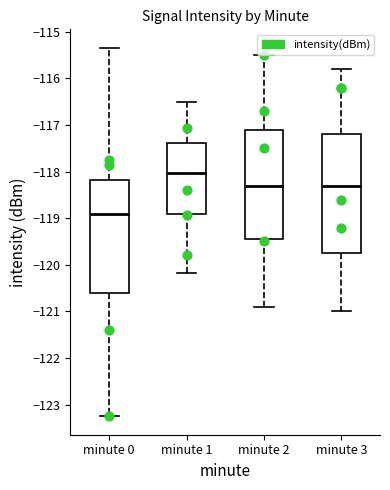

Reading left to right, transcribe this box plot: for each box, give where its median line is, the range the box spans, and where its two whiskers end, as read against the y-axis. The values are not printed on the chart, so give them approximately, as read against the axis.

minute 0: median -118.9, box -120.6 to -118.2, whiskers -123.3 to -115.3
minute 1: median -118.0, box -118.9 to -117.4, whiskers -120.2 to -116.5
minute 2: median -118.3, box -119.4 to -117.1, whiskers -120.9 to -115.5
minute 3: median -118.3, box -119.7 to -117.2, whiskers -121.0 to -115.8